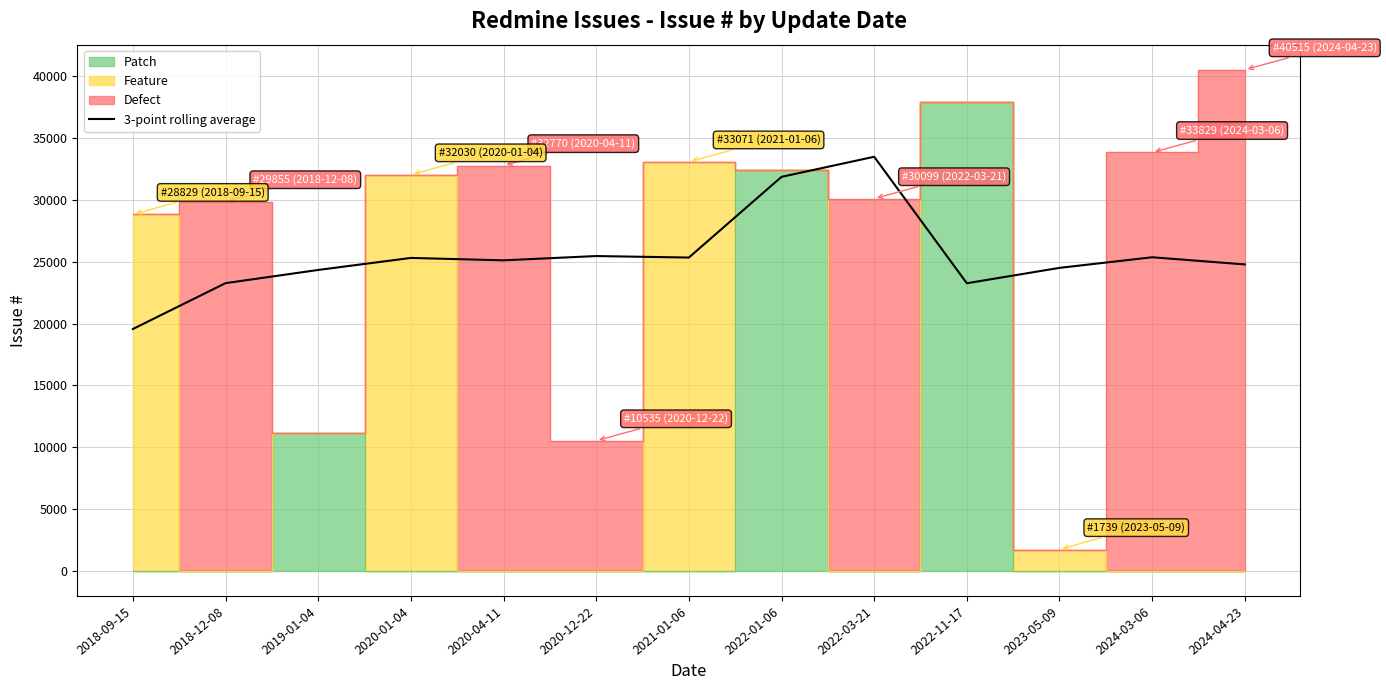

What is the label of the 6th point from the left?

2020-12-22